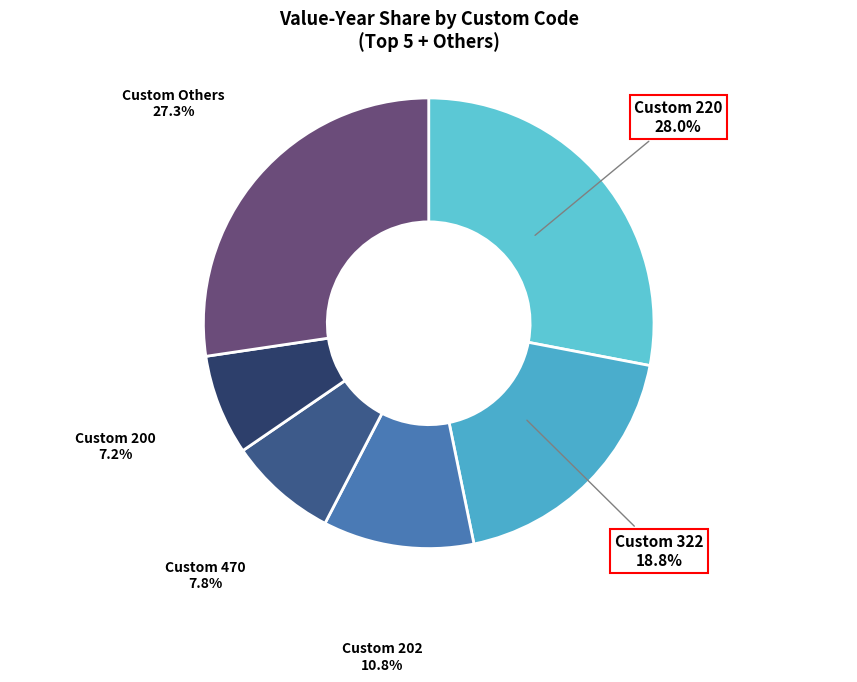

Count the number of slices in the pie.

6